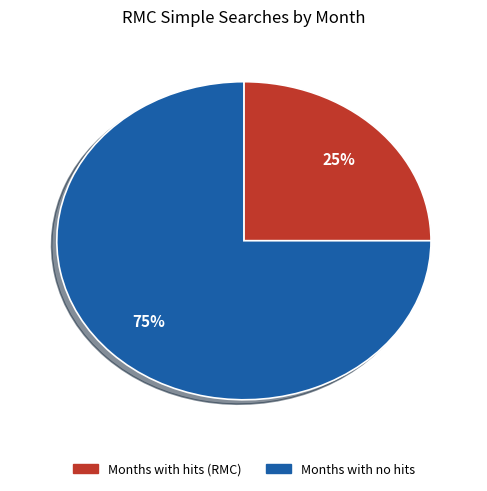

How many segments does this pie chart have?

2